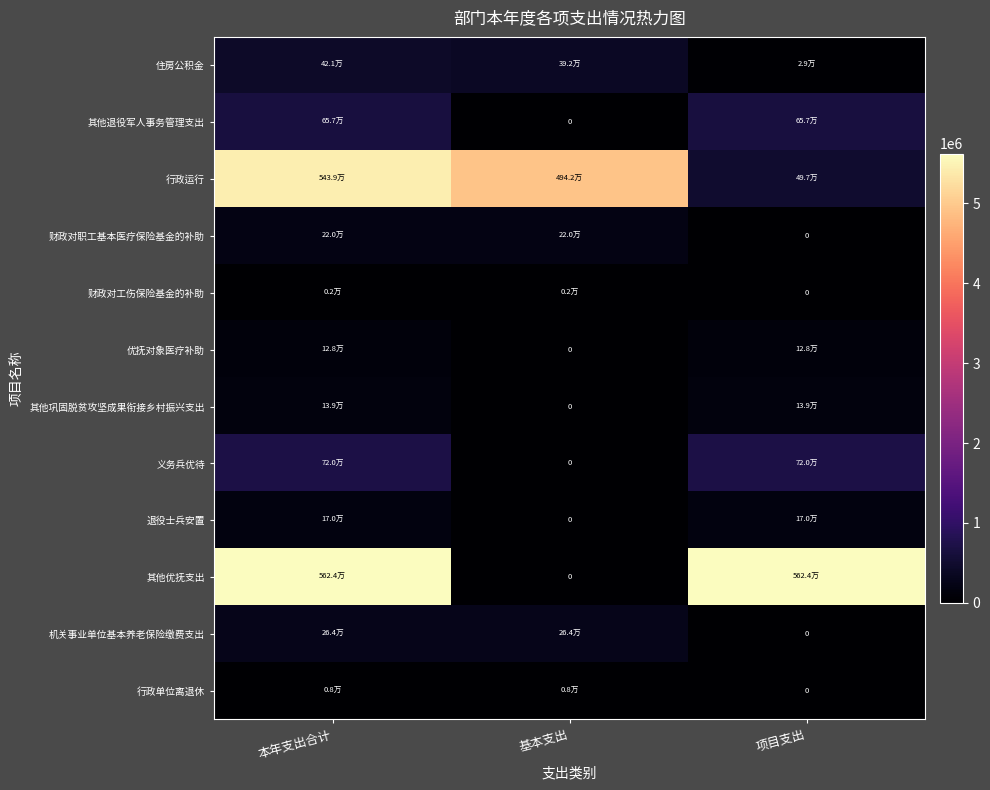

The value of 优抚对象医疗补助 at 基本支出 is -55440.9. True or false?

False